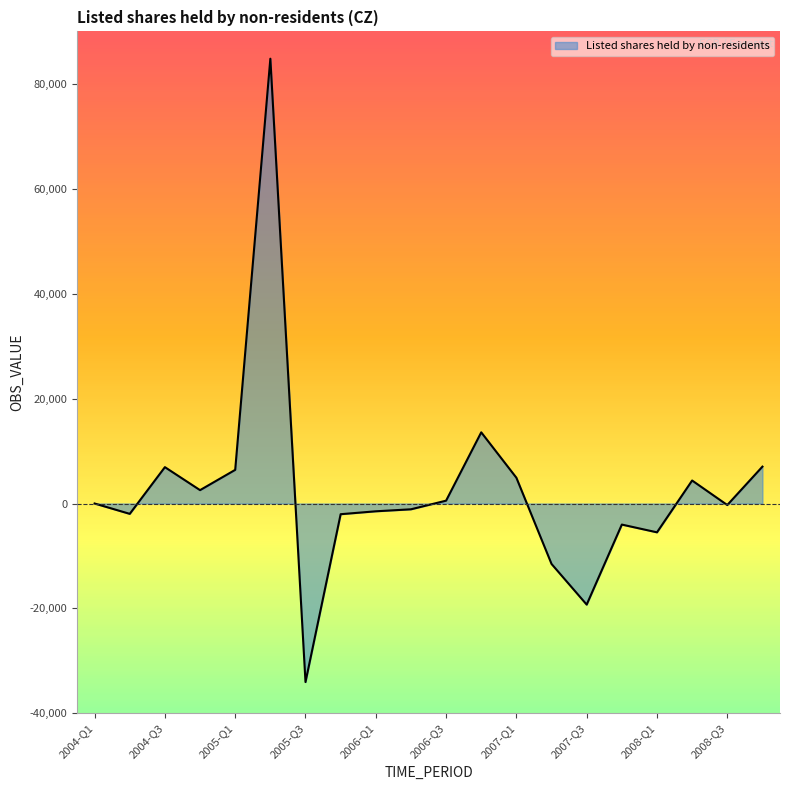

What is the greatest value displayed?

84794